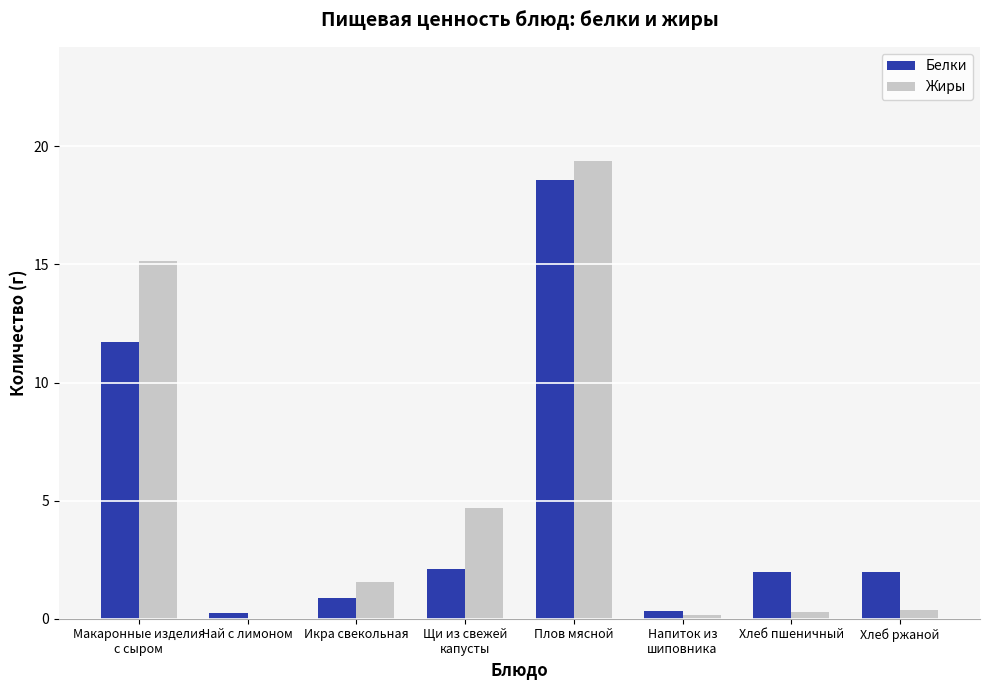

Is it true that Белки equals 18.6 at Плов мясной?

True